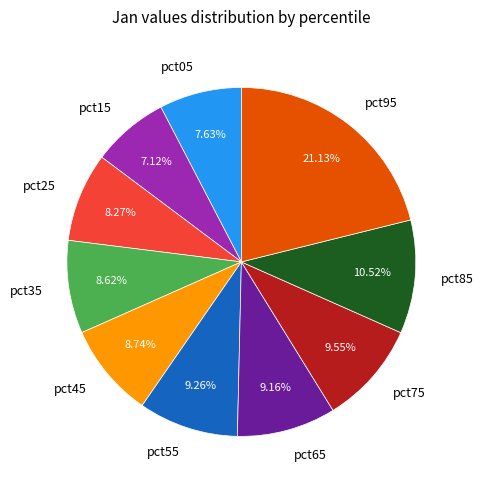

How much of the chart is everything except pct95?

78.9%